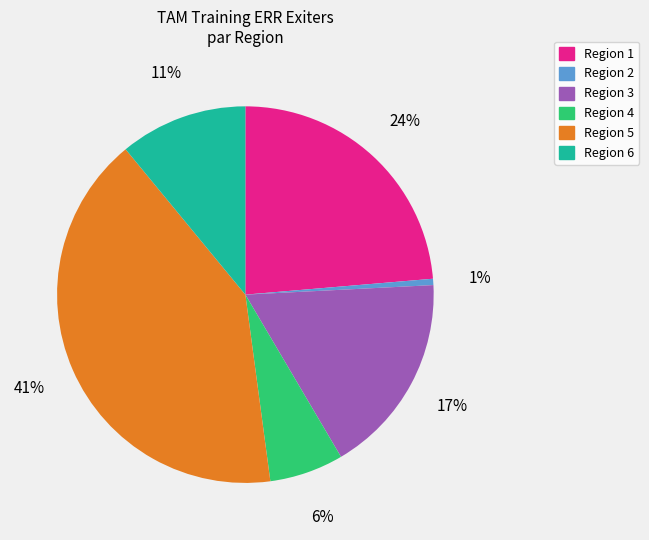

Between Region 2 and Region 5, which is larger?

Region 5